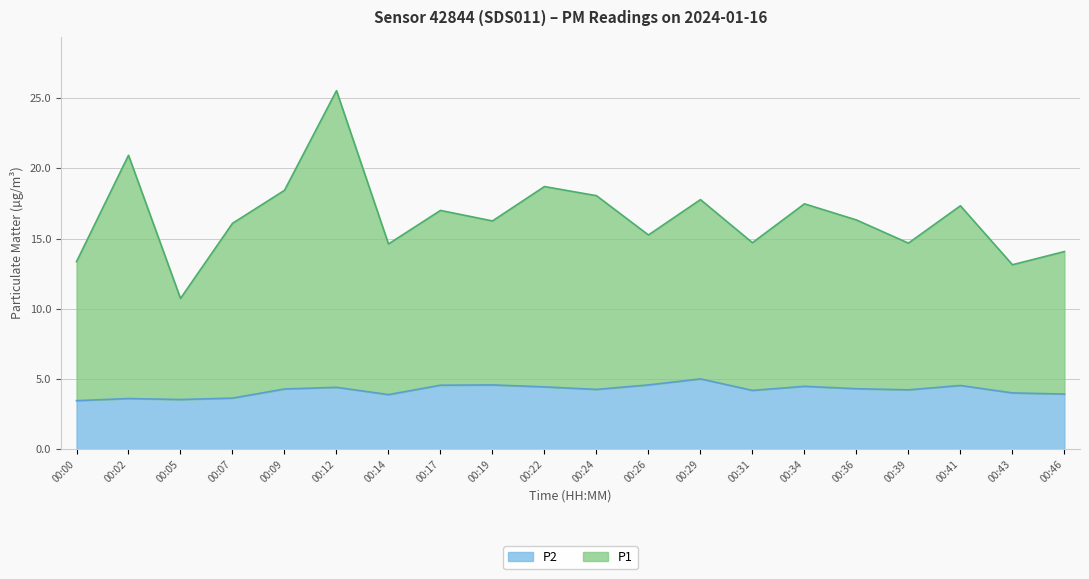

At which category is the sum across all series the highest?

00:12